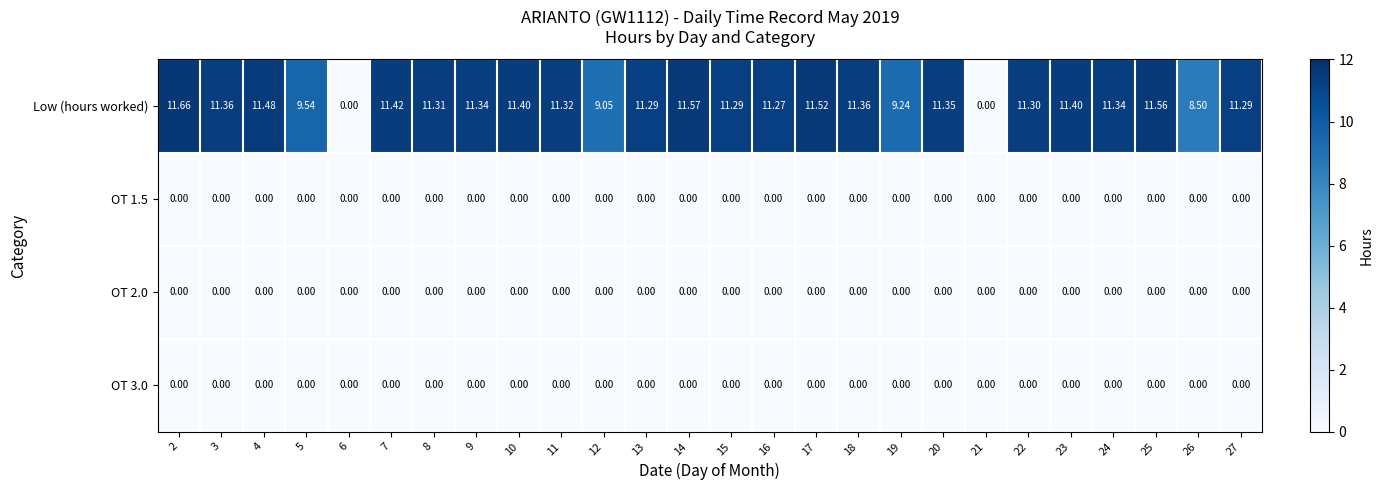

Which series has the largest total across all categories?

Low (hours worked)